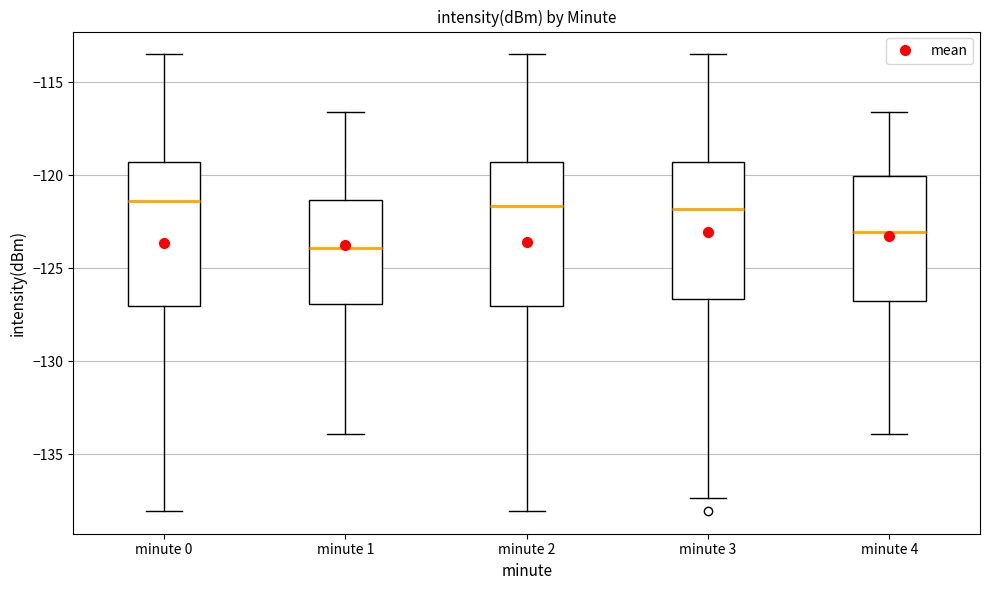

Reading left to right, transcribe this box plot: for each box, give where its median line is, the range the box spans, and where its two whiskers end, as read against the y-axis. The values are not printed on the chart, so give them approximately, as read against the axis.

minute 0: median -121.5, box -127.0 to -119.5, whiskers -138.0 to -113.5
minute 1: median -124.0, box -127.0 to -121.5, whiskers -134.0 to -116.5
minute 2: median -121.5, box -127.0 to -119.5, whiskers -138.0 to -113.5
minute 3: median -122.0, box -126.5 to -119.5, whiskers -137.5 to -113.5
minute 4: median -123.0, box -126.5 to -120.0, whiskers -134.0 to -116.5